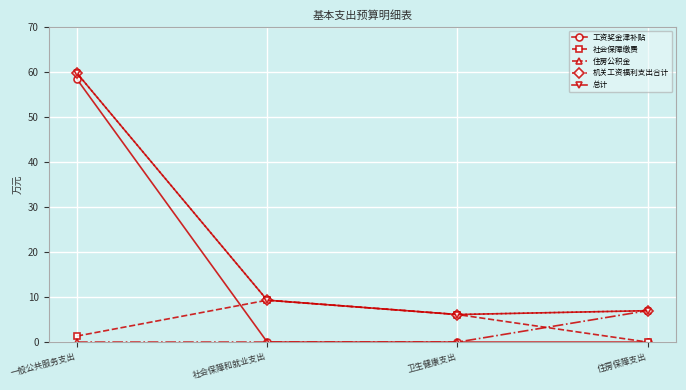

Is it true that 机关工资福利支出合计 equals 24.3 at 一般公共服务支出?

False